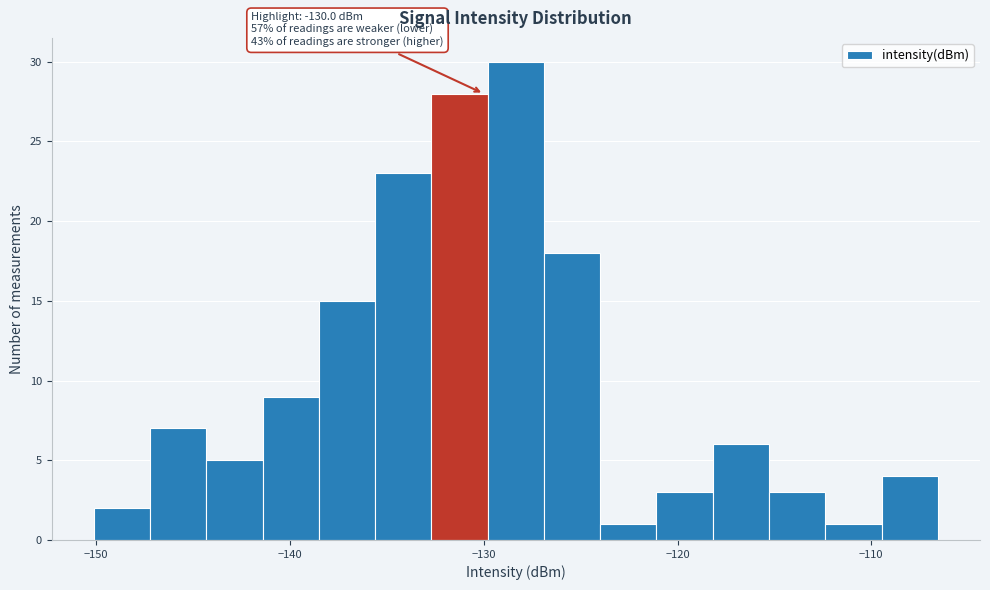

Around what value on the x-axis is the tallest bar? Give the approximate position of its centre, as read against the axis.

-128